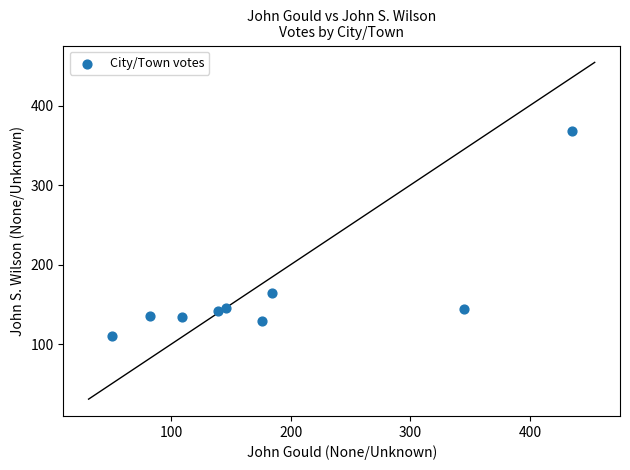

What Y value in the scatter plot is closest to 239?

164